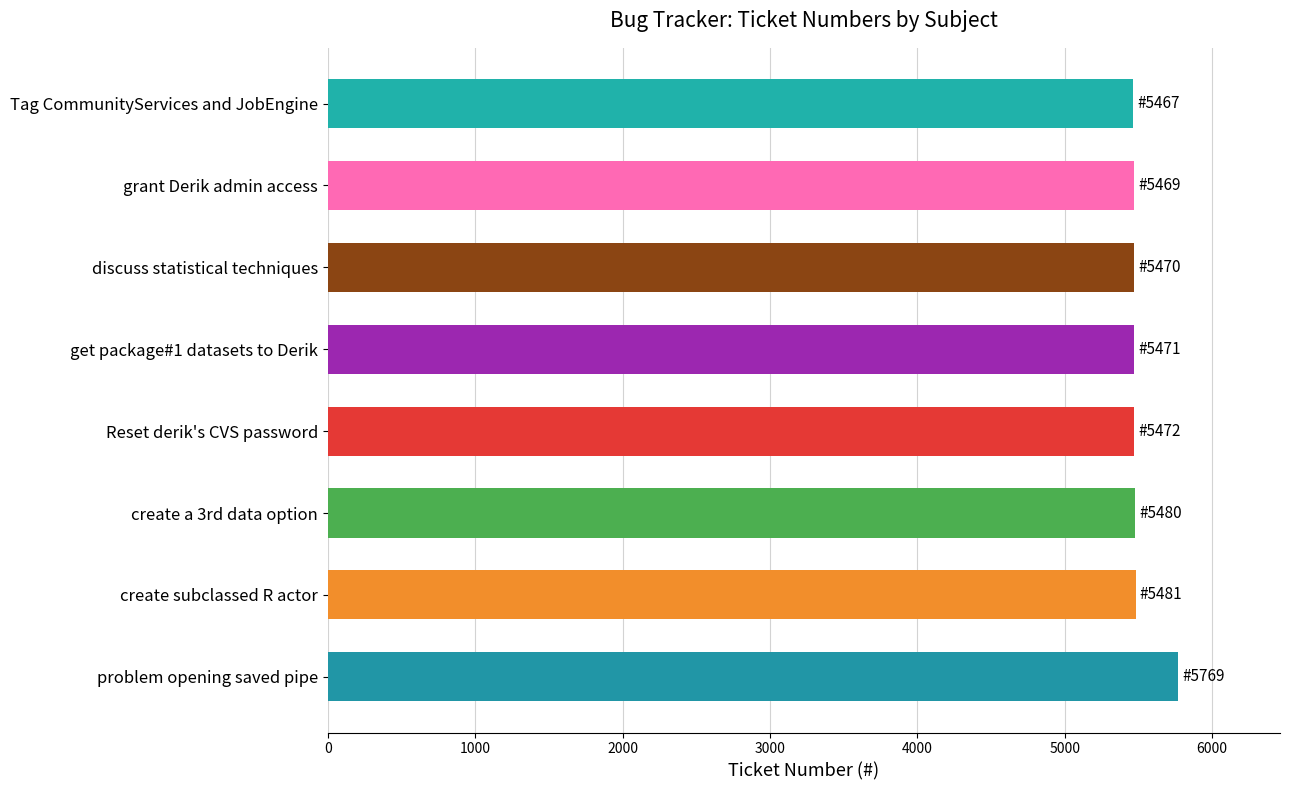

Is it true that the value at create subclassed R actor is 5481?

True